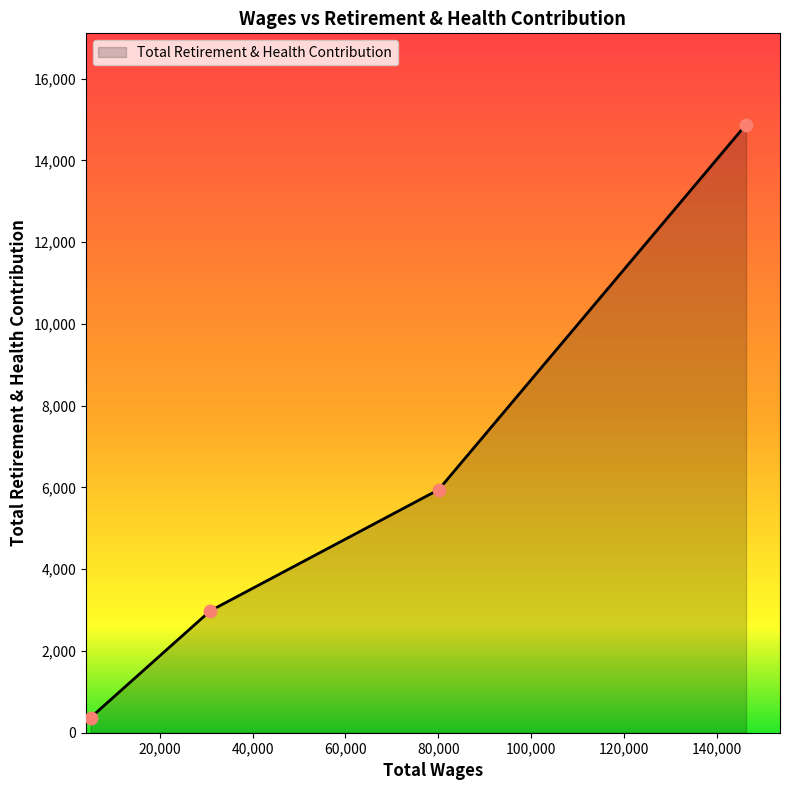

What is the average value?

6043